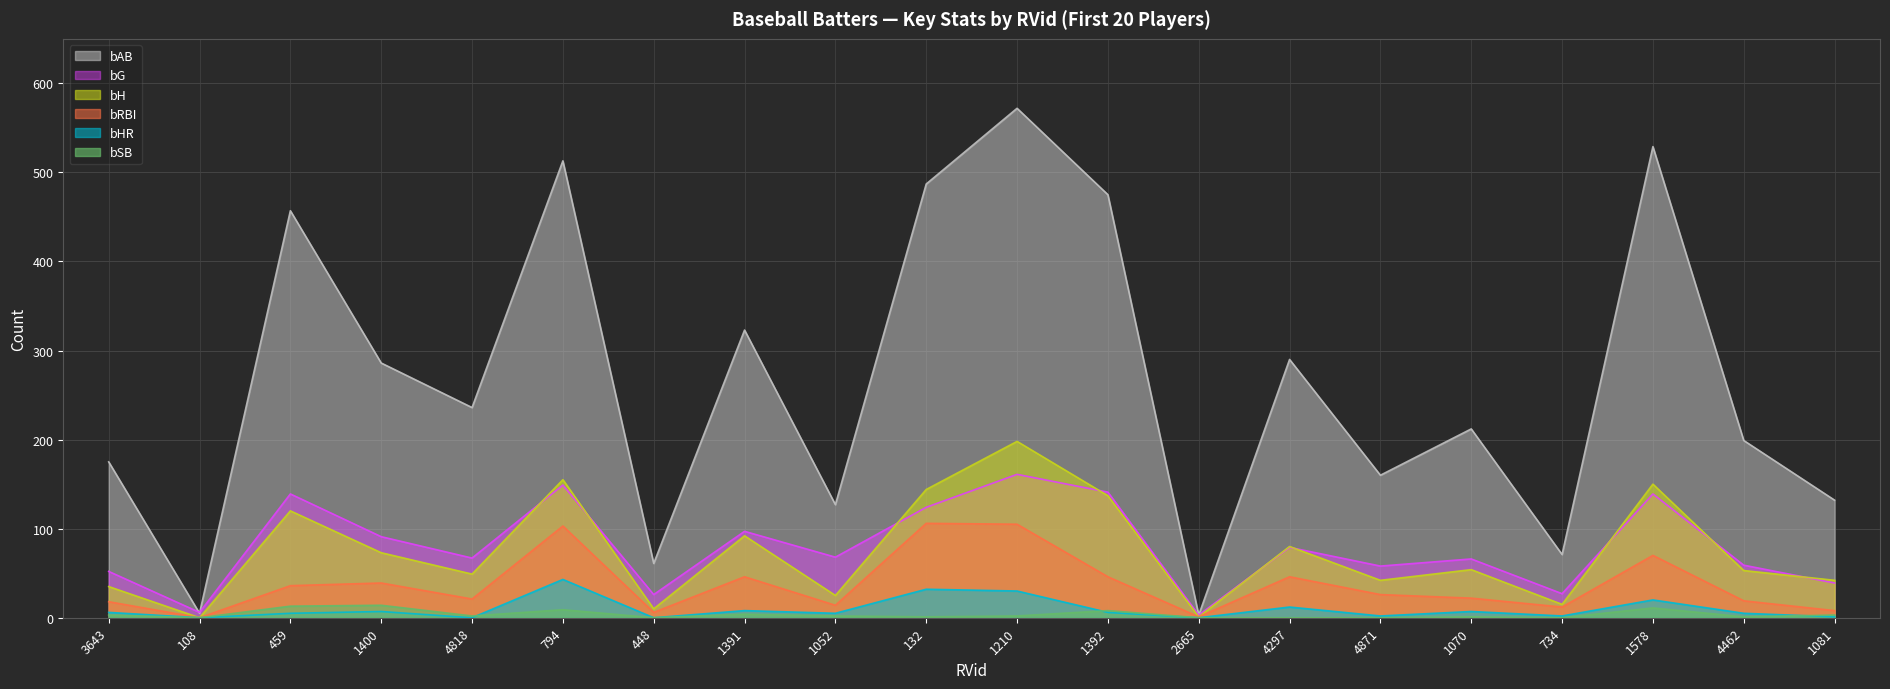

Where is the first local minimum for bG?

108